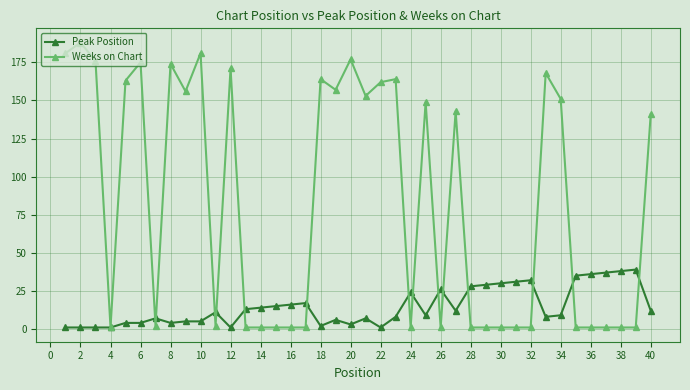

Which series has the widest spread of values?

Weeks on Chart